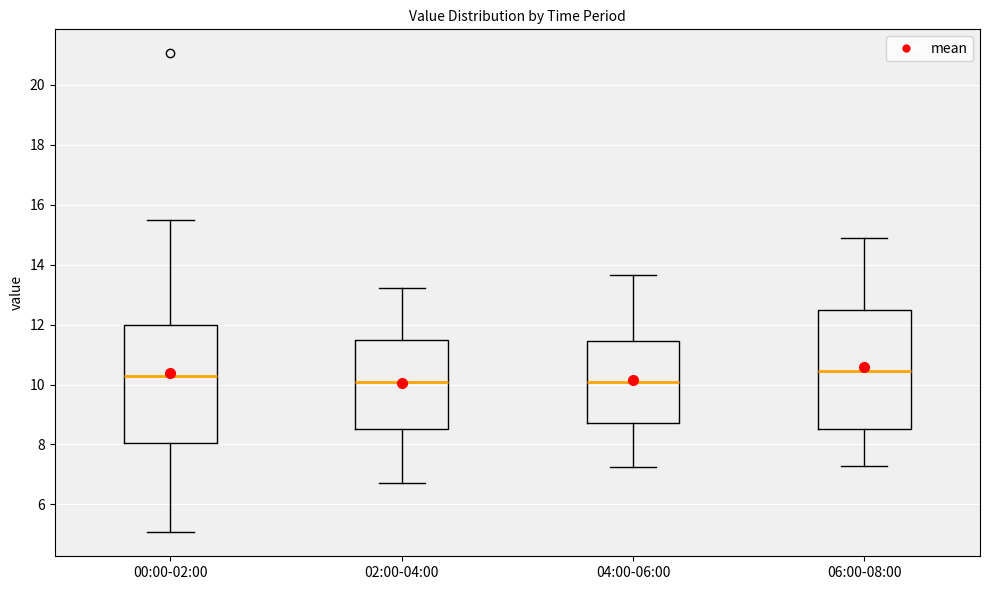

Where does the upper whisker of the box for 04:00-06:00 end on the y-axis? The values are not printed on the chart, so give them approximately, as read against the axis.

13.6